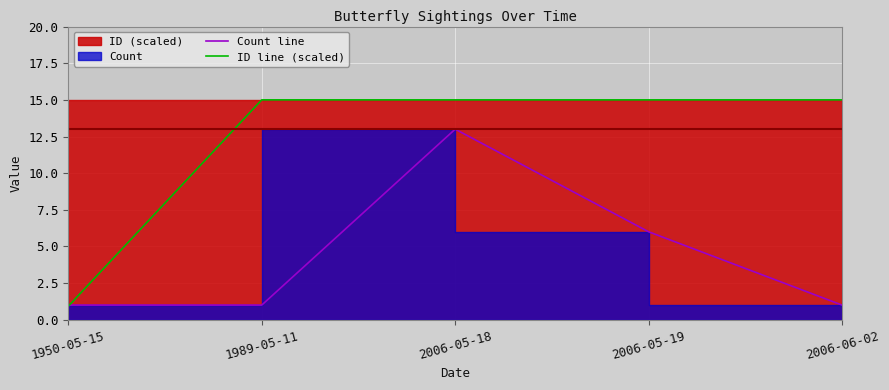

True or false: ID line (scaled) has more than 2 points higher than both neighbors.

False